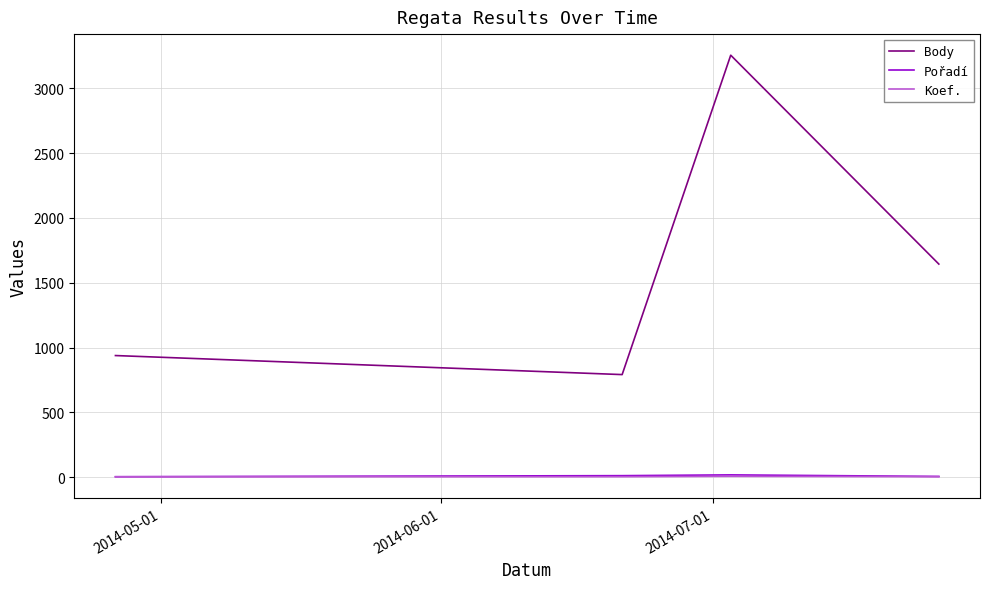

Which series has the largest total across all categories?

Body